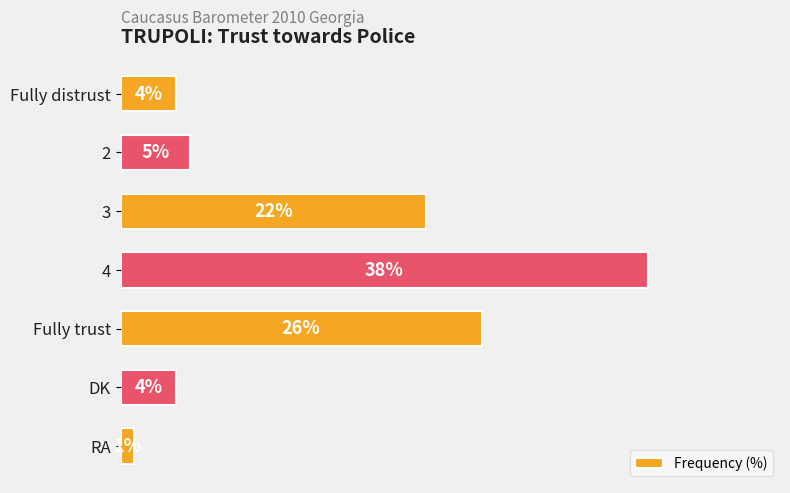

What is the label of the 1st bar from the bottom?

RA